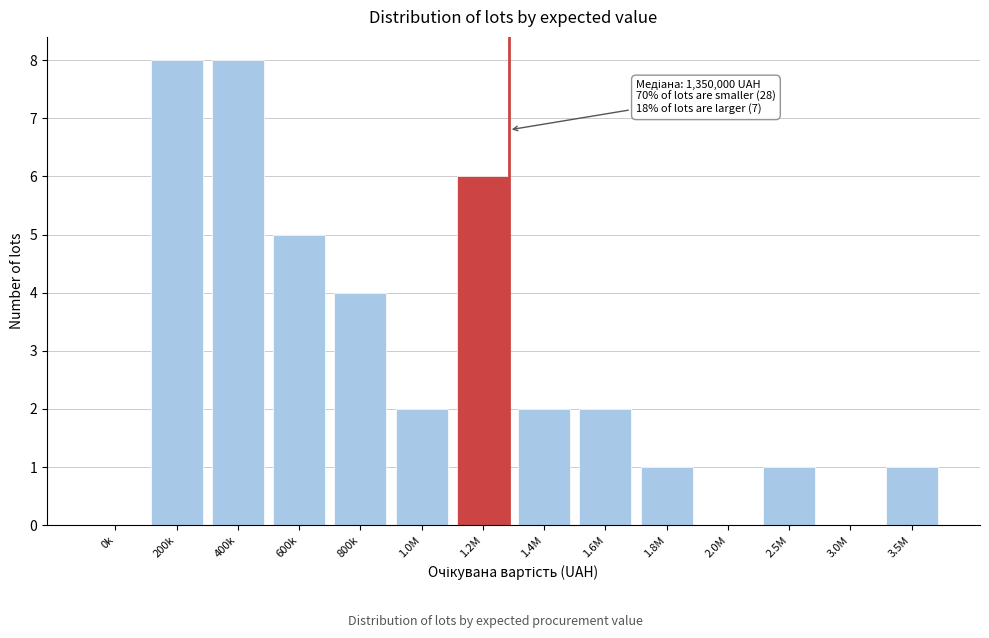

Reading left to right, what are all the values shown in this chart?

0k=0	200k=8	400k=8	600k=5	800k=4	1.0M=2	1.2M=6	1.4M=2	1.6M=2	1.8M=1	2.0M=0	2.5M=1	3.0M=0	3.5M=1